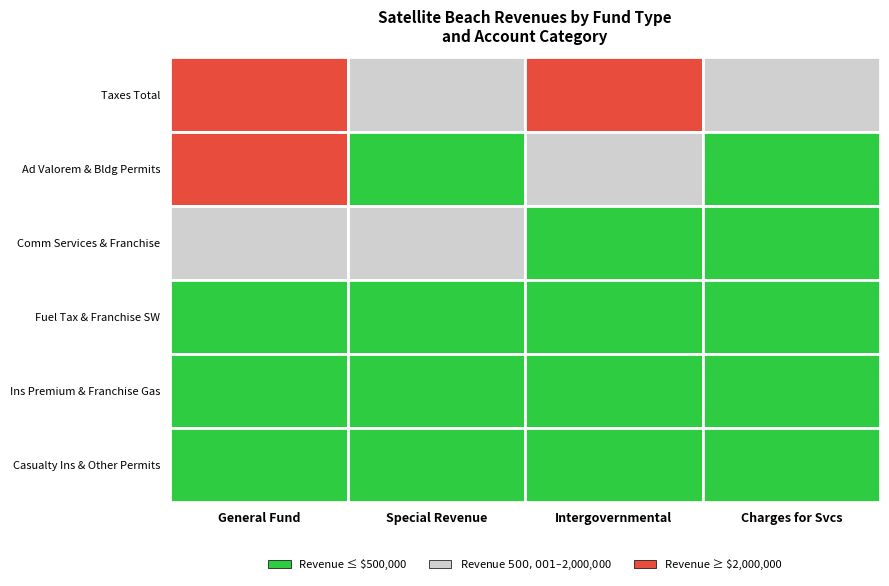

What is the maximum value shown in the chart?

7134838